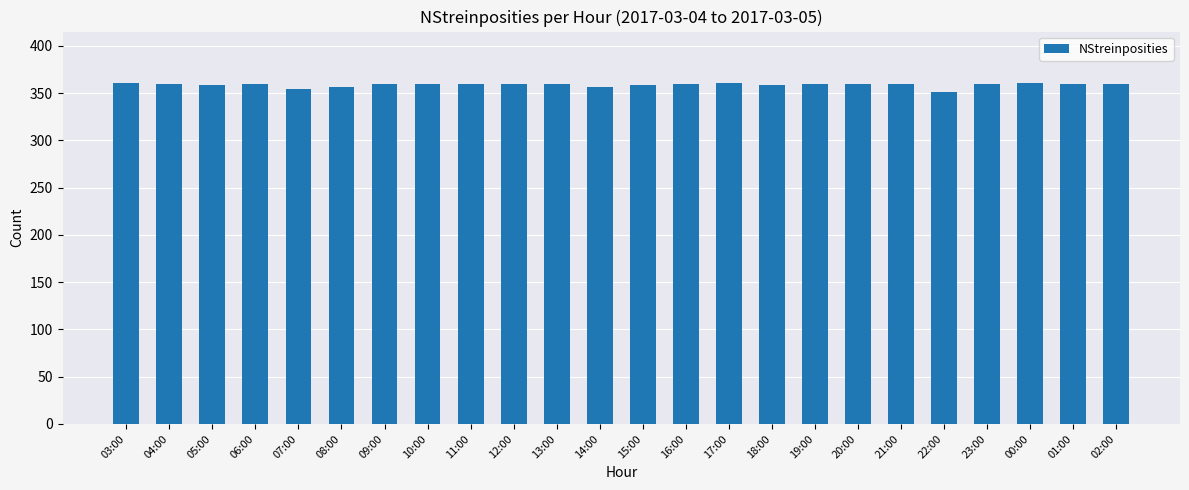

What is the value of the 22nd bar from the left?

361